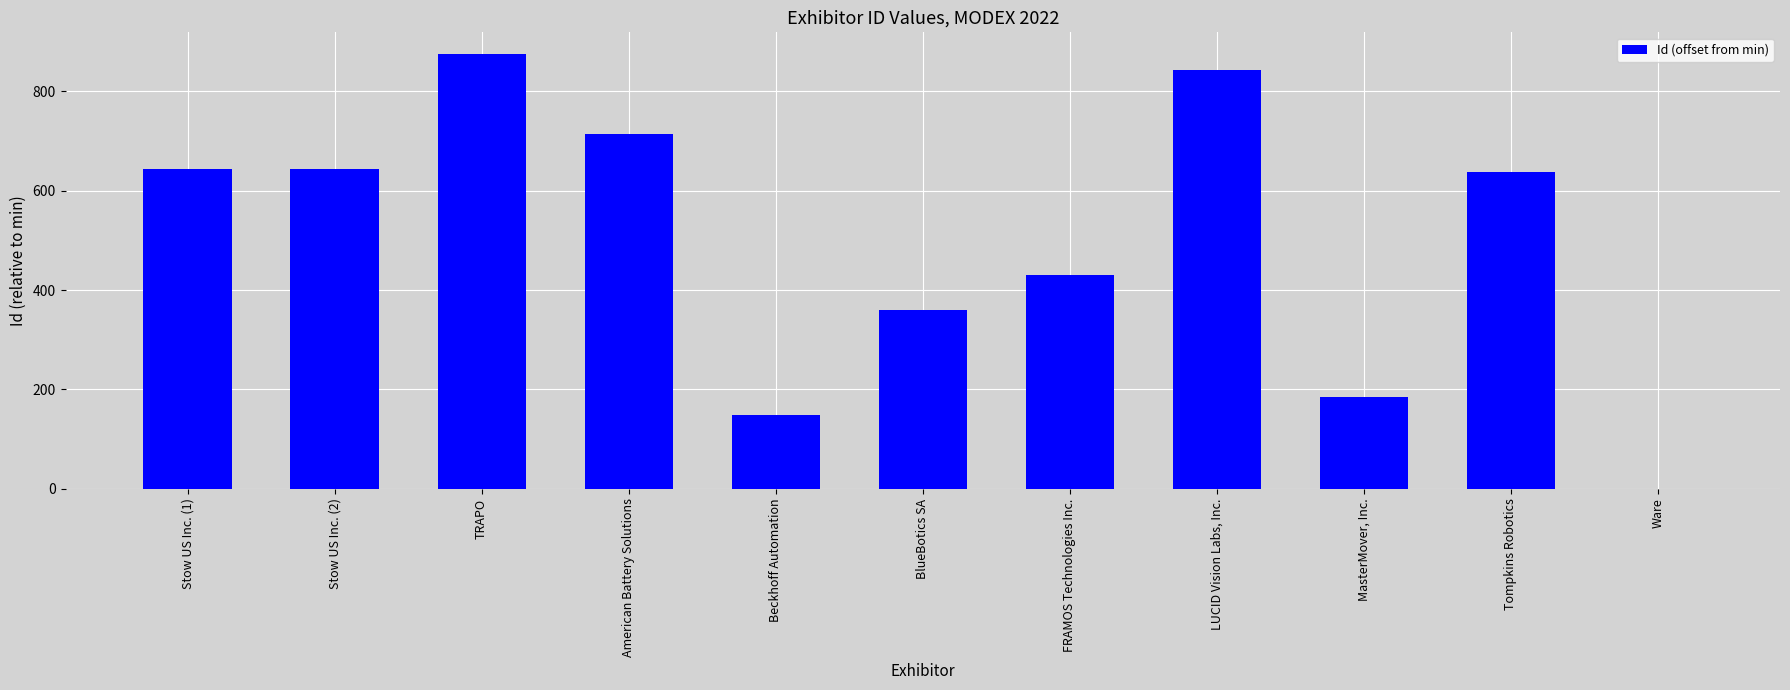

The chart shows a value of 0 at Ware. True or false?

True